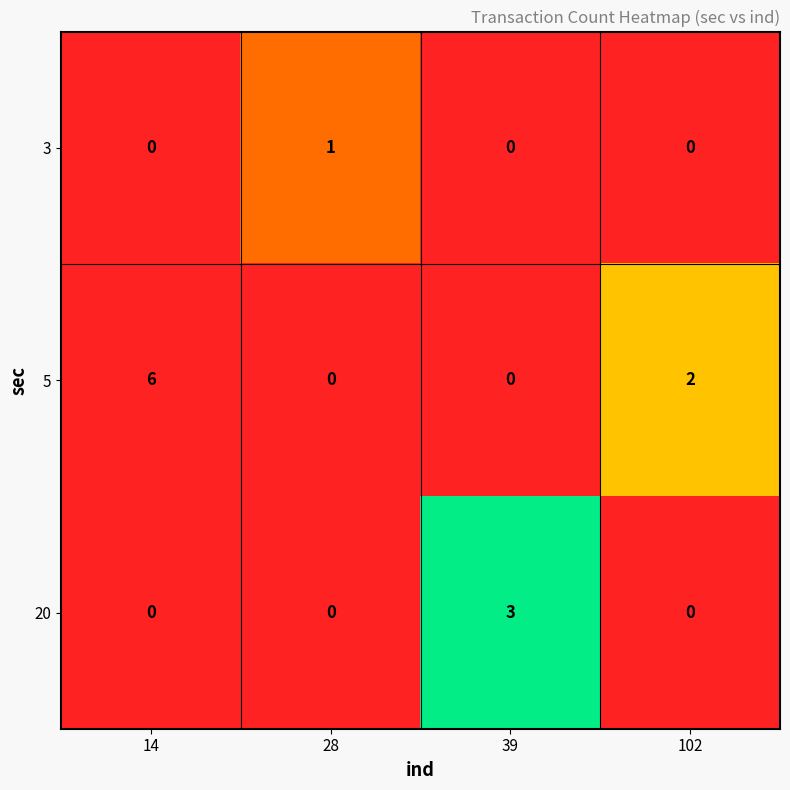

What is the difference between the maximum and minimum values in the 20 series?

3